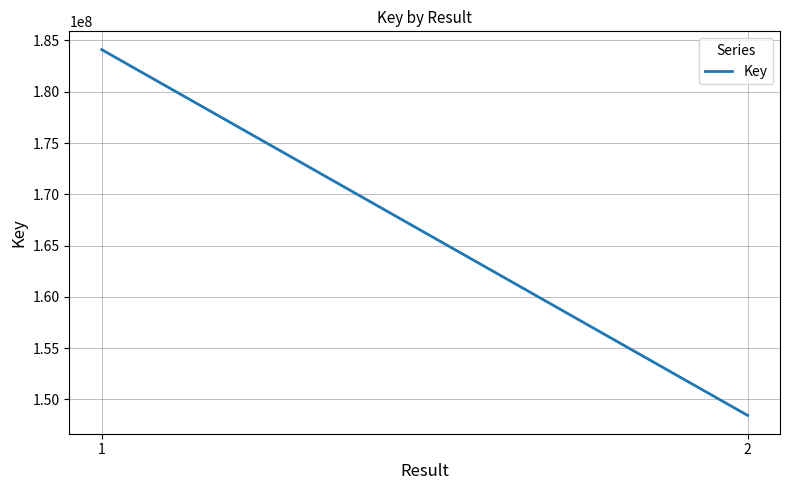

What is the value of the 1st point from the left?

184109550